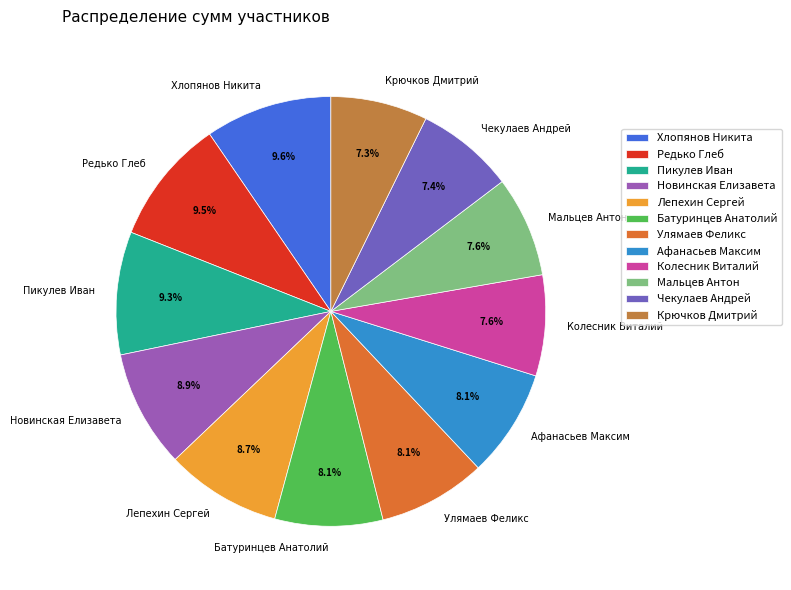

Is it true that Батуринцев Анатолий is 8% of the pie?

True